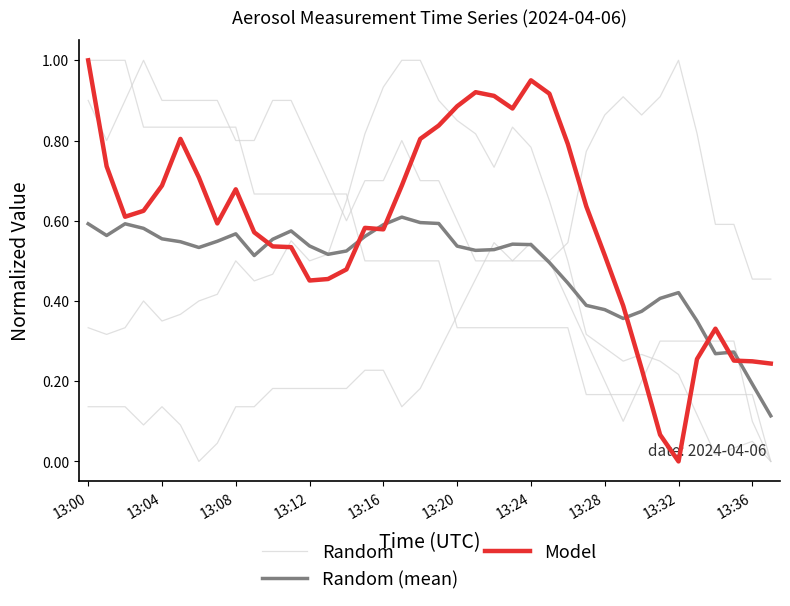

Which series has the largest total across all categories?

Model